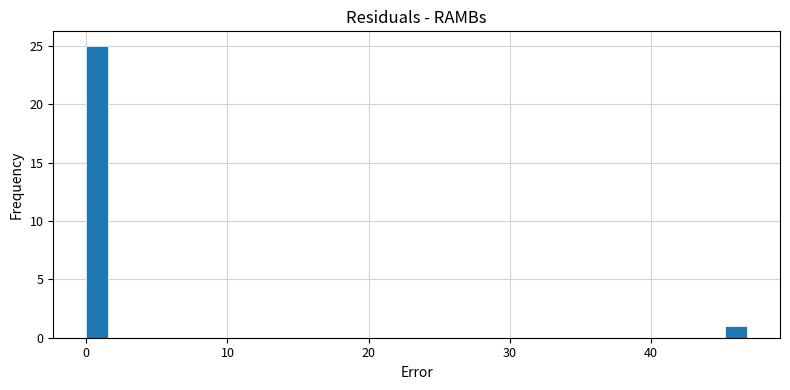

Around what value on the x-axis is the tallest bar? Give the approximate position of its centre, as read against the axis.

1